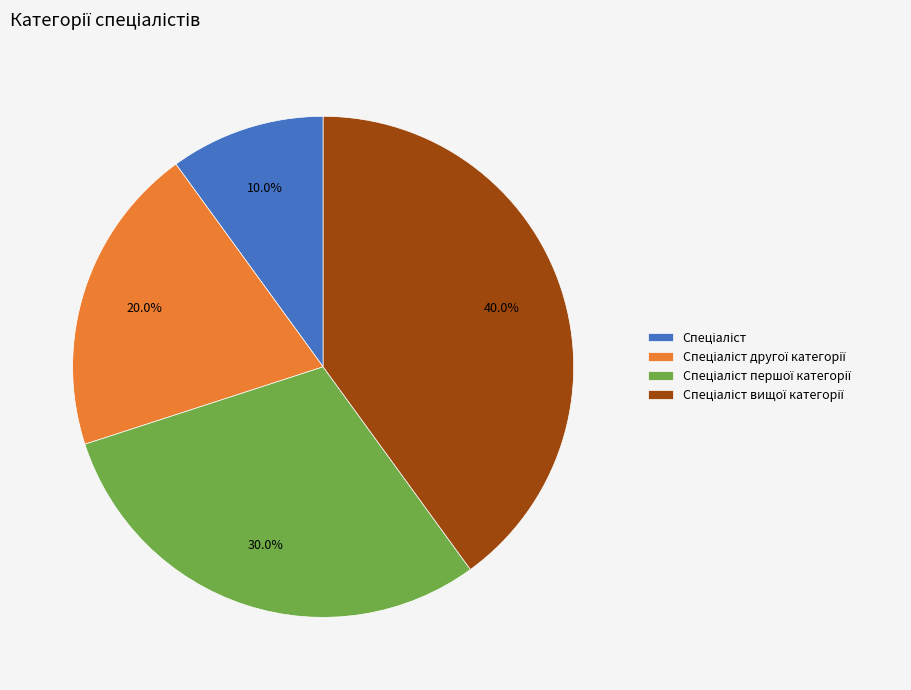

Is there any slice that represents more than half of the pie?

No